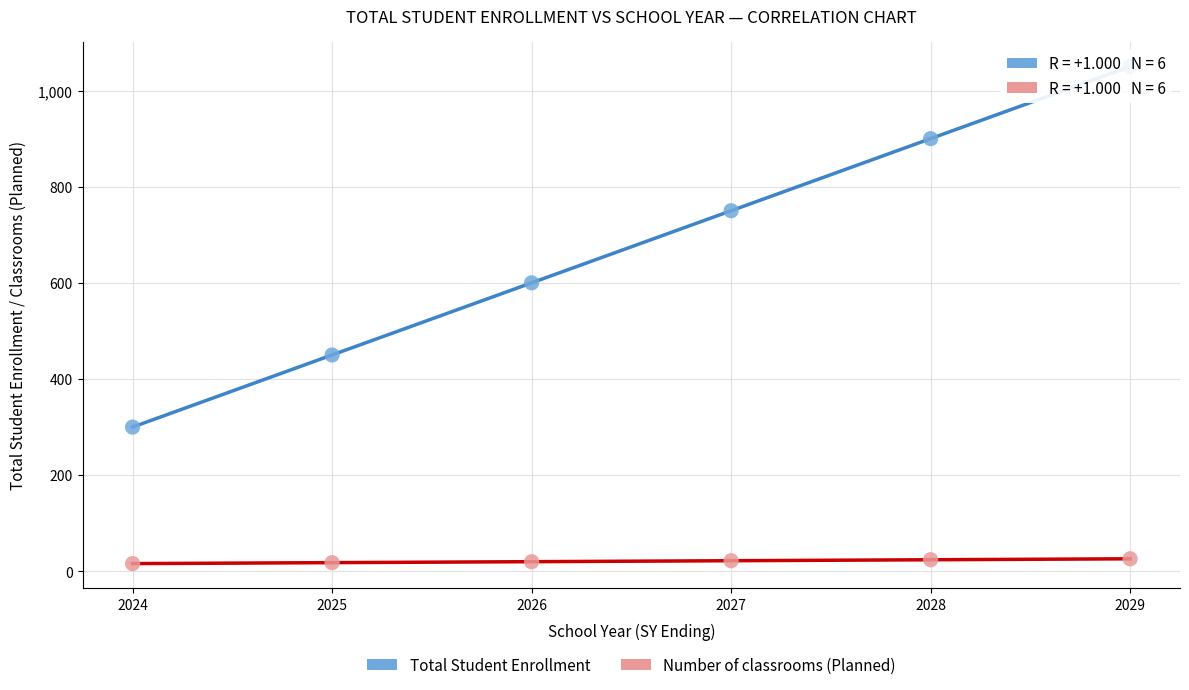

What is the X range (max minus min) for the scatter plot?

5